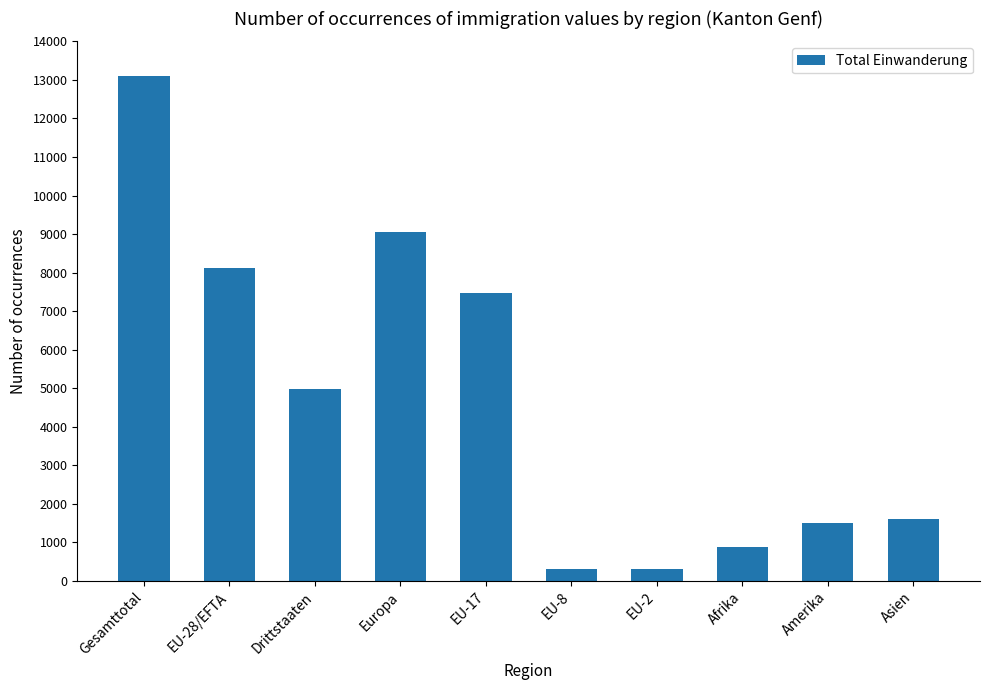

Where is the data nearest to the value 6701?

EU-17